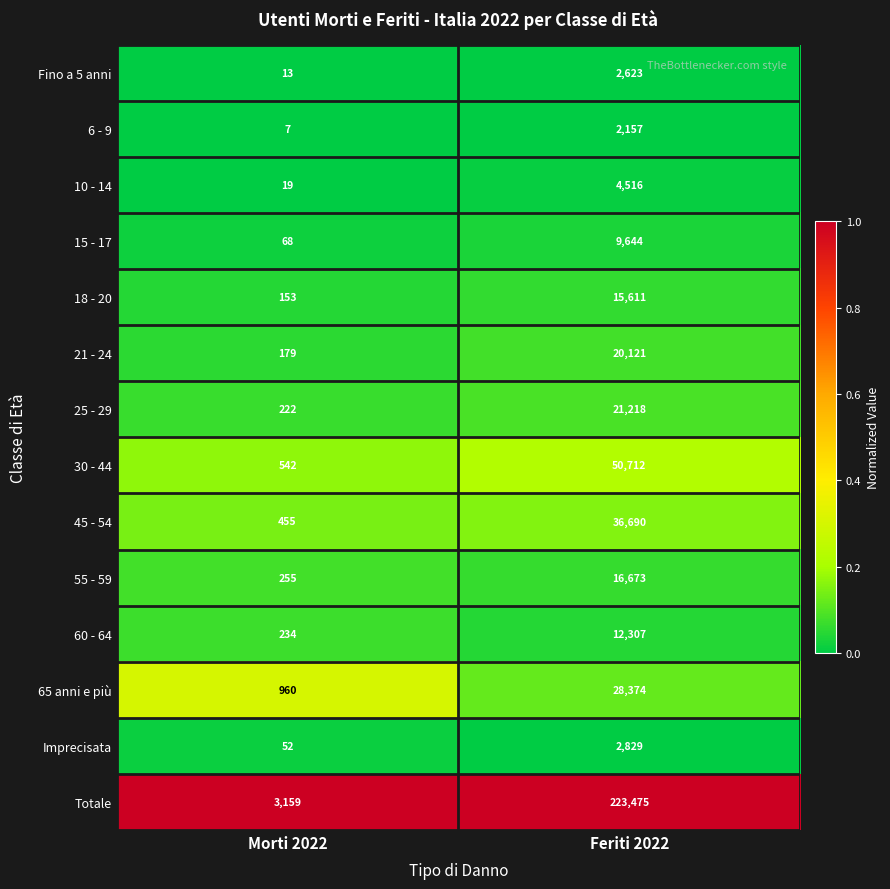

Which category has the lowest value across all series?

Morti 2022